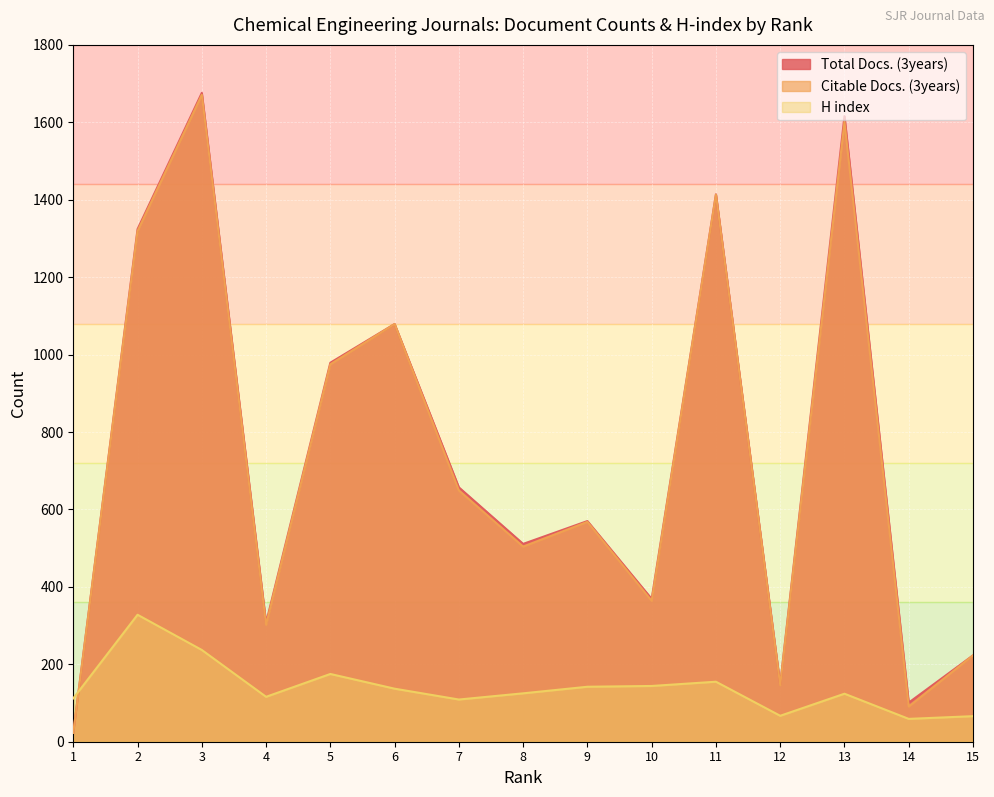

At which category does Citable Docs. (3years) reach its first local valley?

4